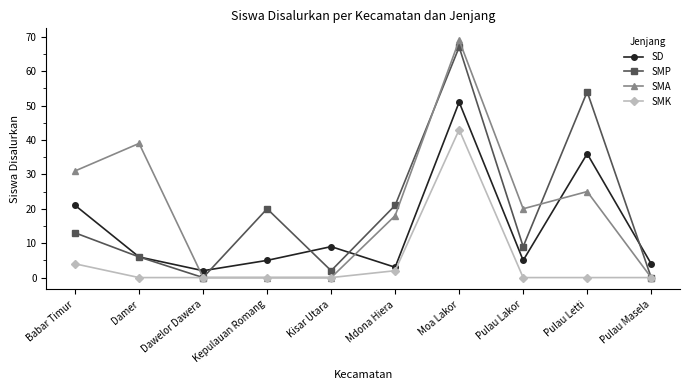

True or false: SMA has more than 2 interior local peaks.

True